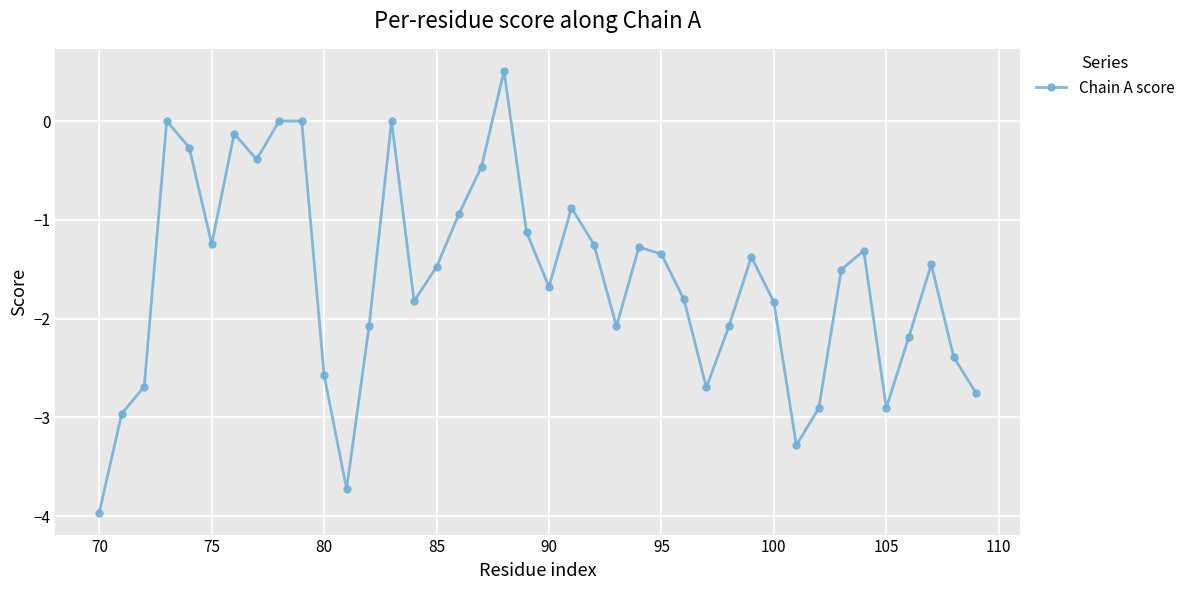

What is the smallest value displayed?

-4.0